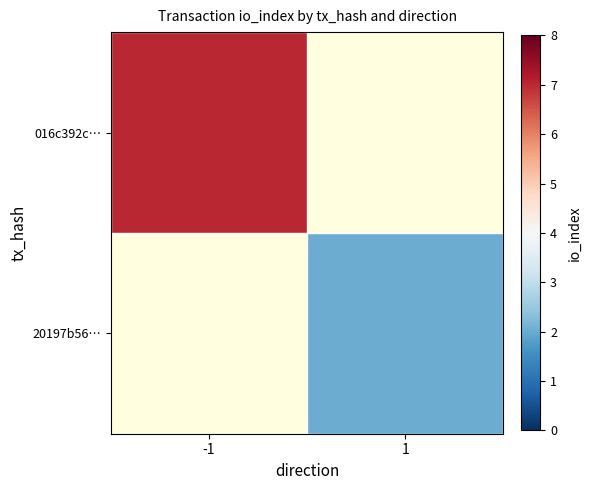

Which series has the widest spread of values?

016c392c…